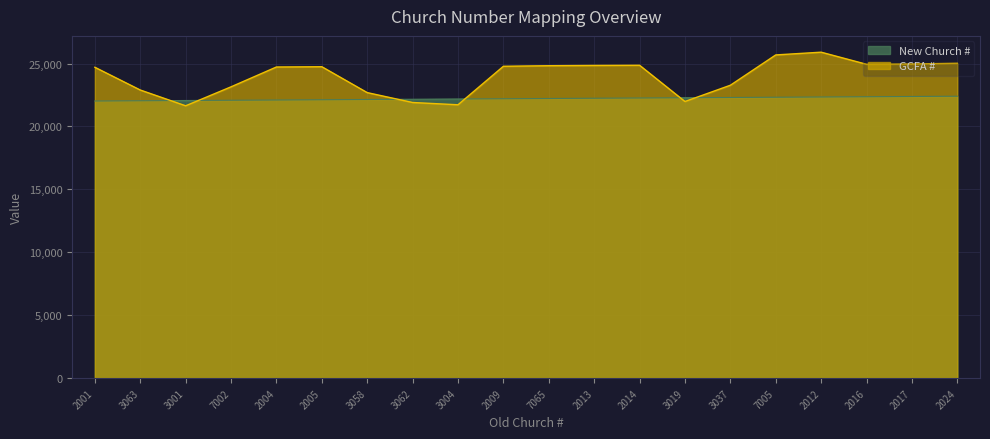

How many data points in New Church # are above 22220?

9